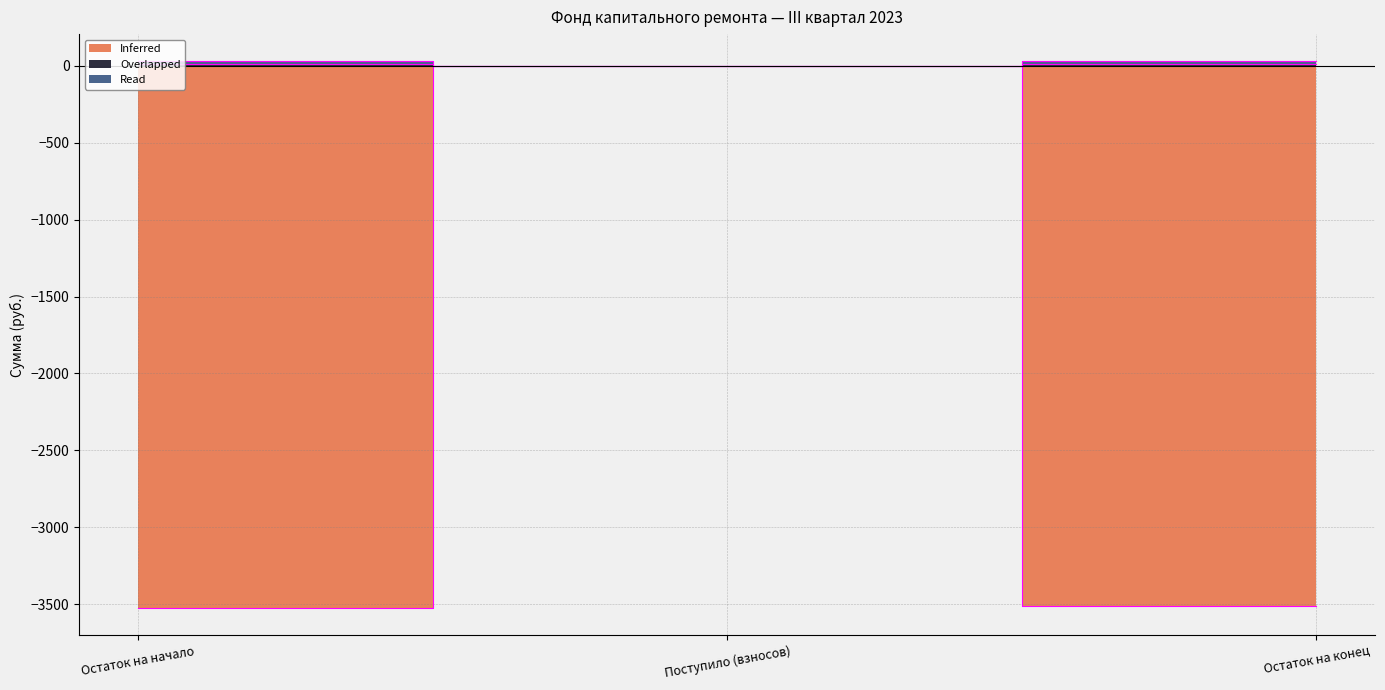

What is the approximate value of Read at Остаток на конец?

28.4